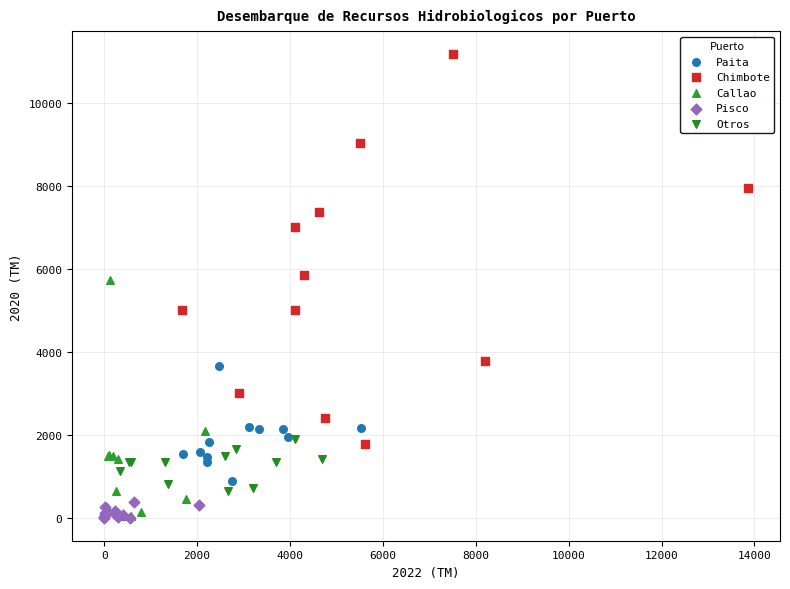

Which series reaches the maximum Y coordinate?

Chimbote